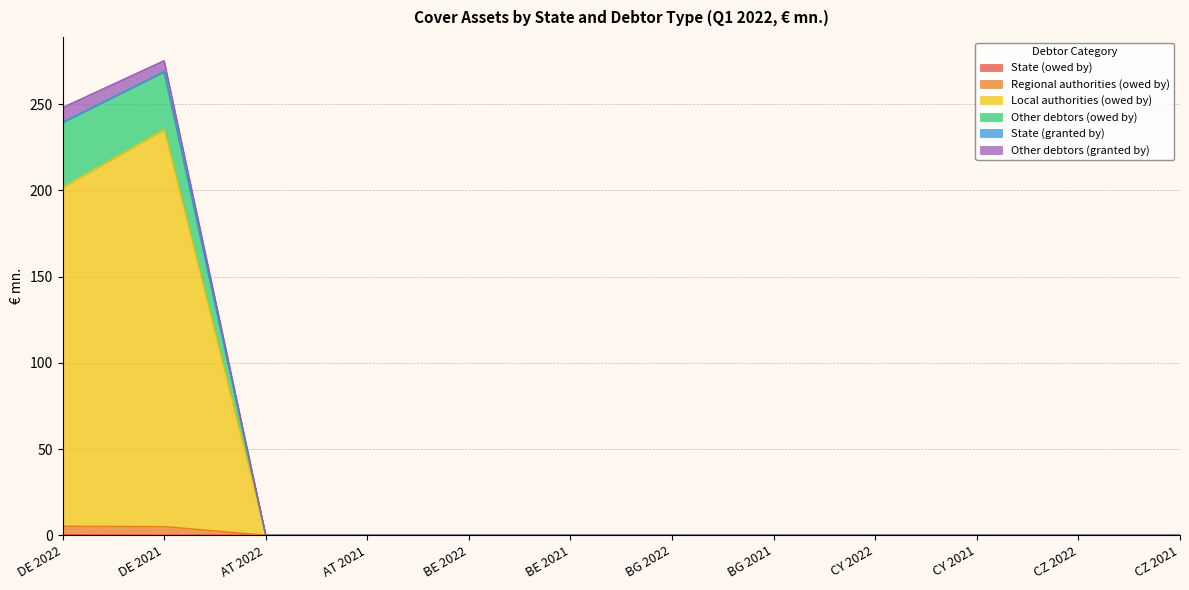

True or false: State (owed by) and Other debtors (owed by) intersect in this chart.

False